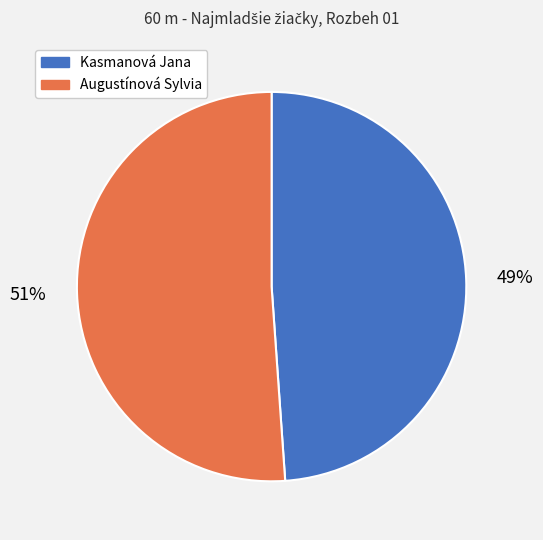

How many segments does this pie chart have?

2